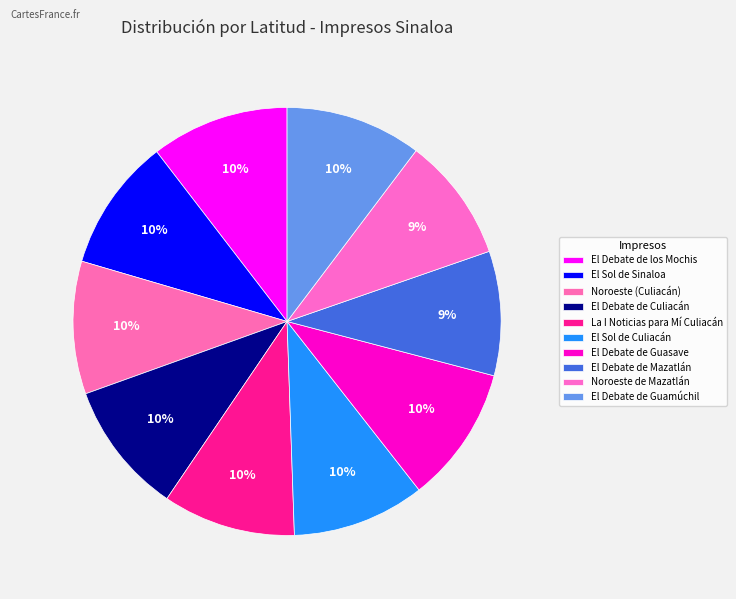

How many segments does this pie chart have?

10